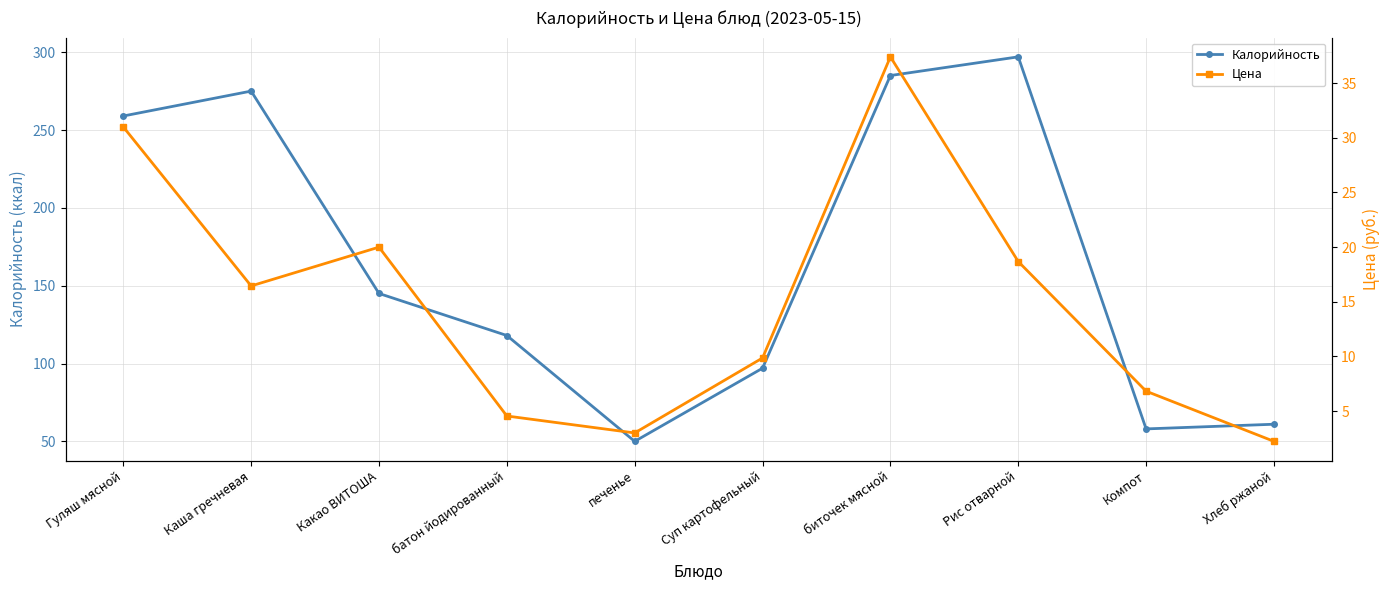

Which series changed the most between Гуляш мясной and биточек мясной?

Калорийность